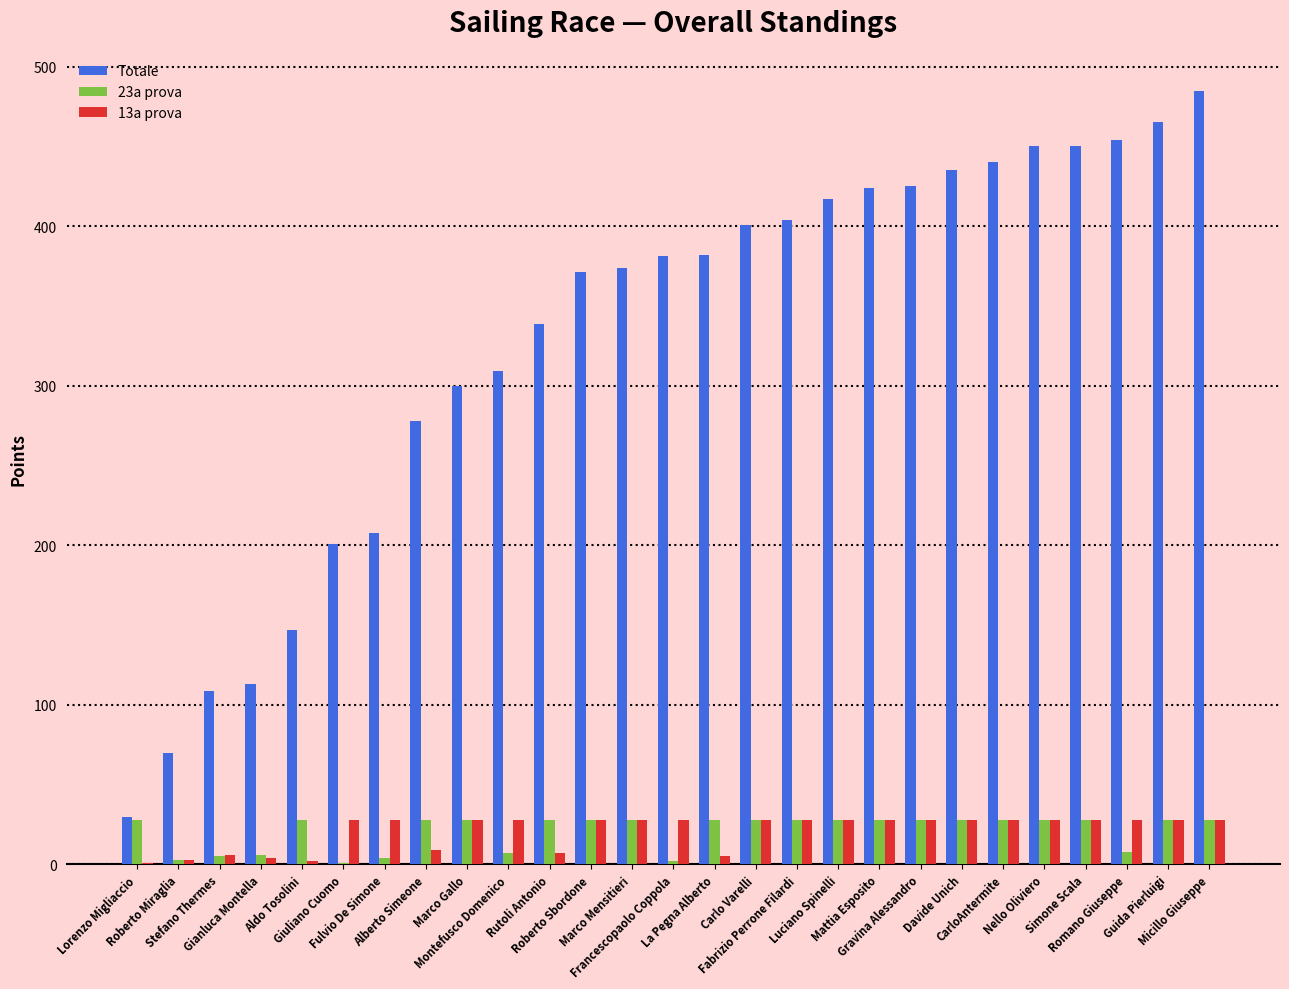

What is the maximum value shown in the chart?

485